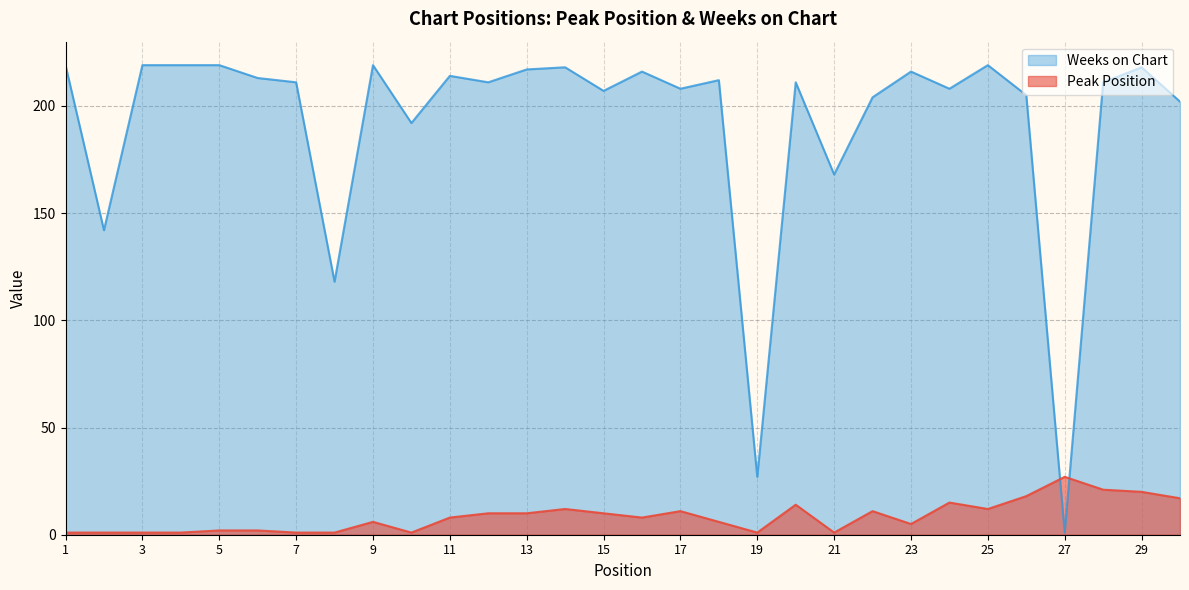

How many lines are shown in the chart?

2